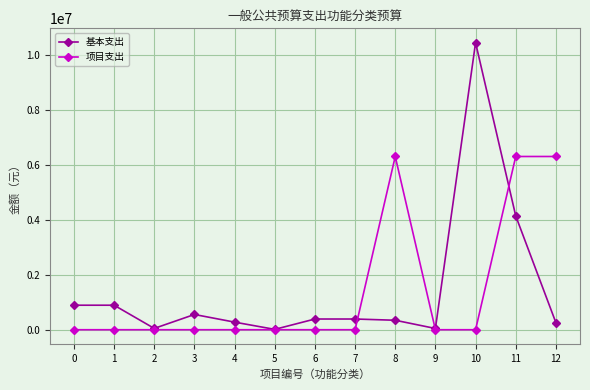

True or false: 项目支出 has more than 0 interior local peaks.

True